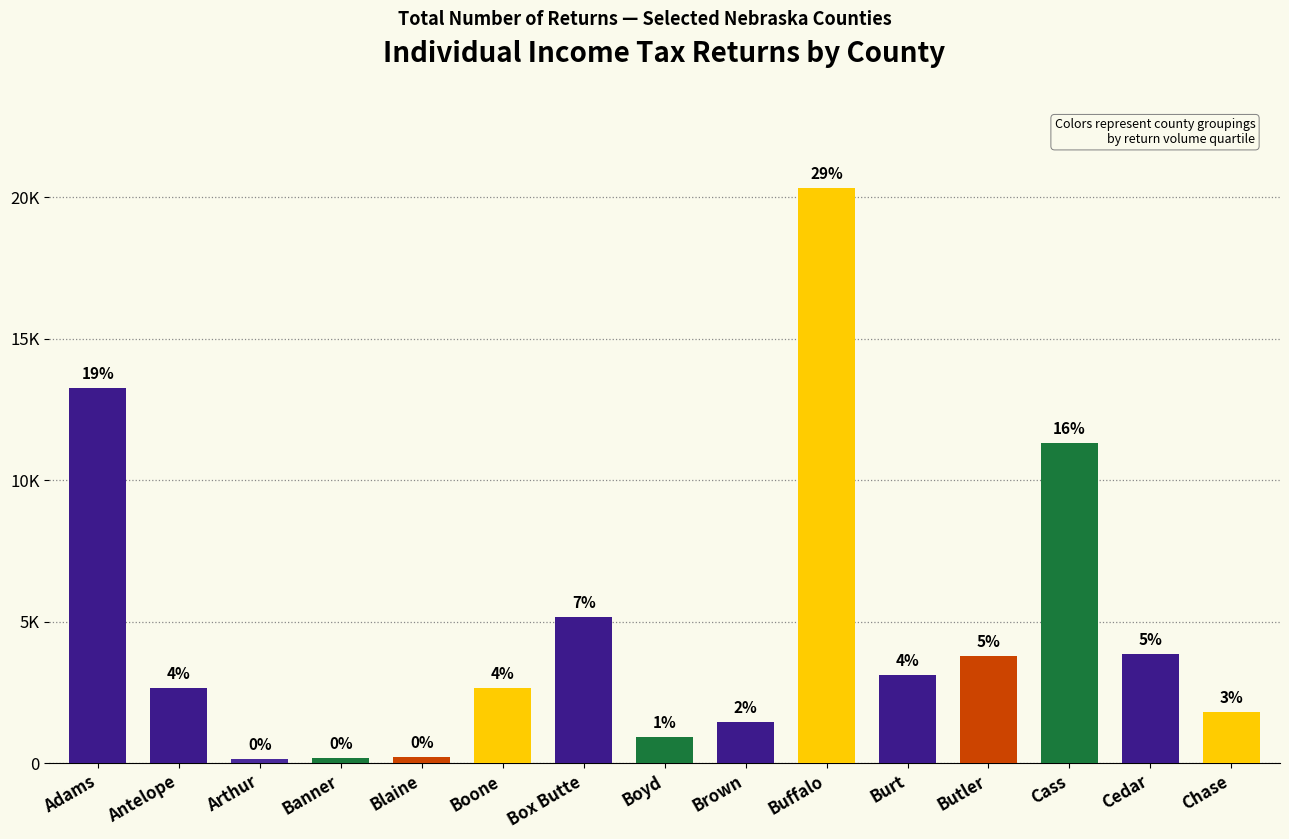

What is the average value?

4734